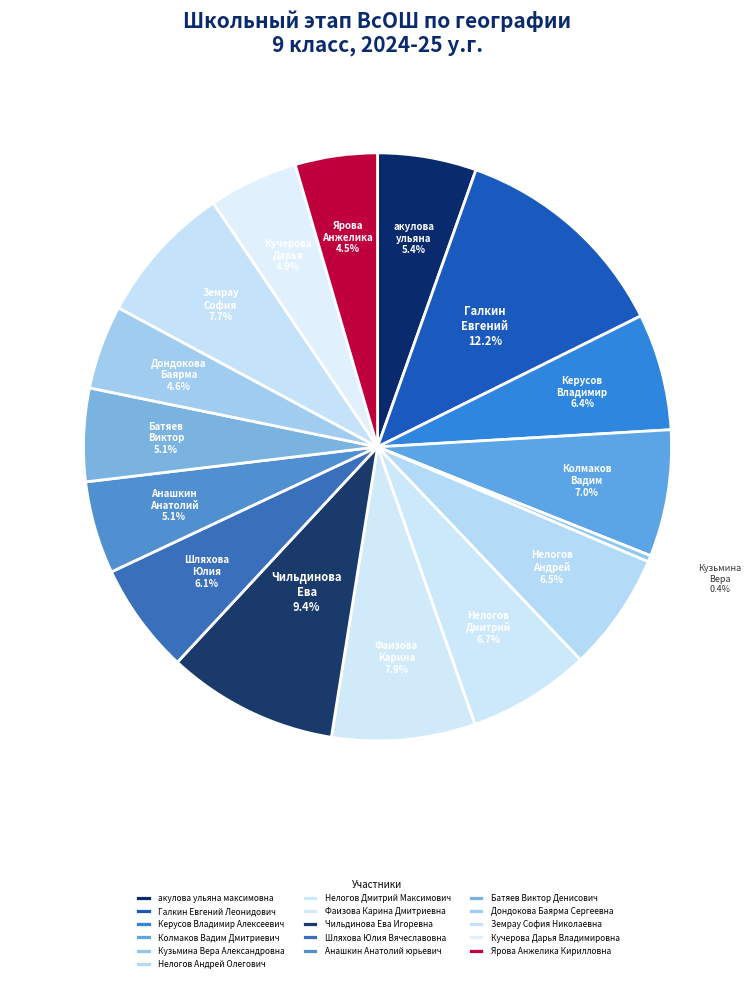

Count the number of slices in the pie.

16